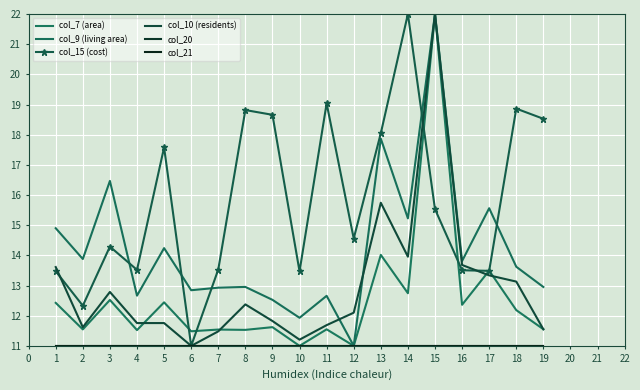

Which category has the lowest value across all series?

12